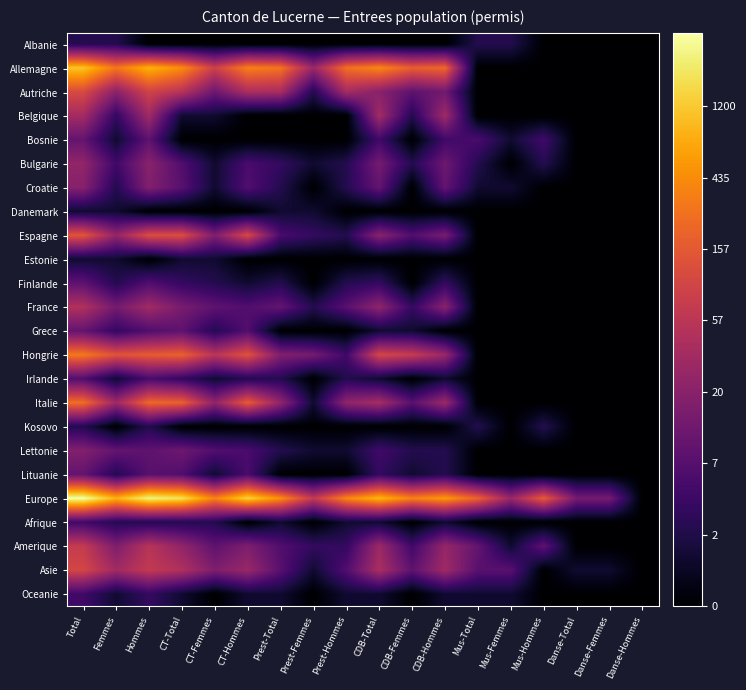

Which series has the widest spread of values?

Europe